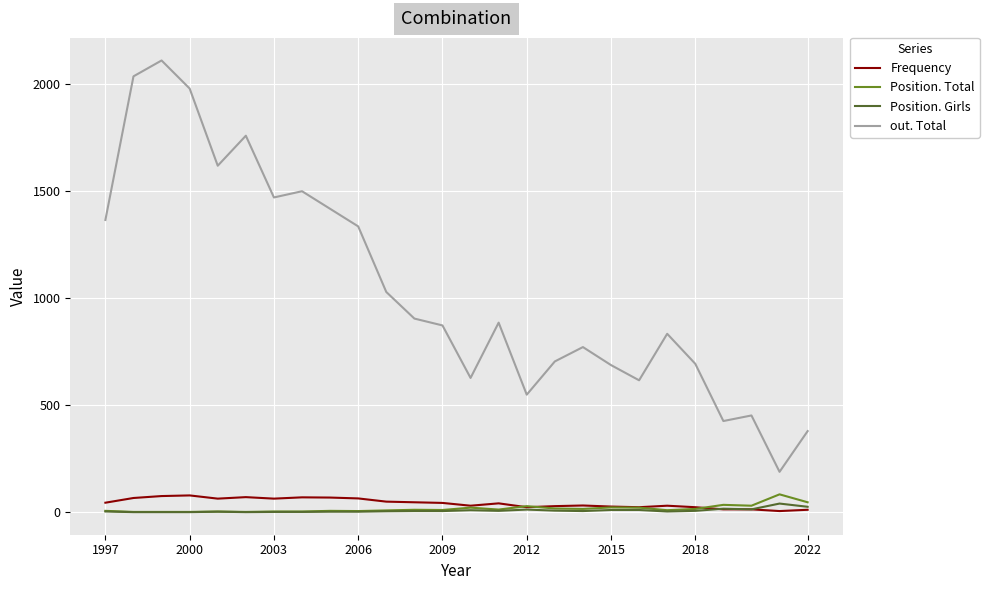

What are all the series names shown in the legend?

Frequency, Position. Total, Position. Girls, out. Total